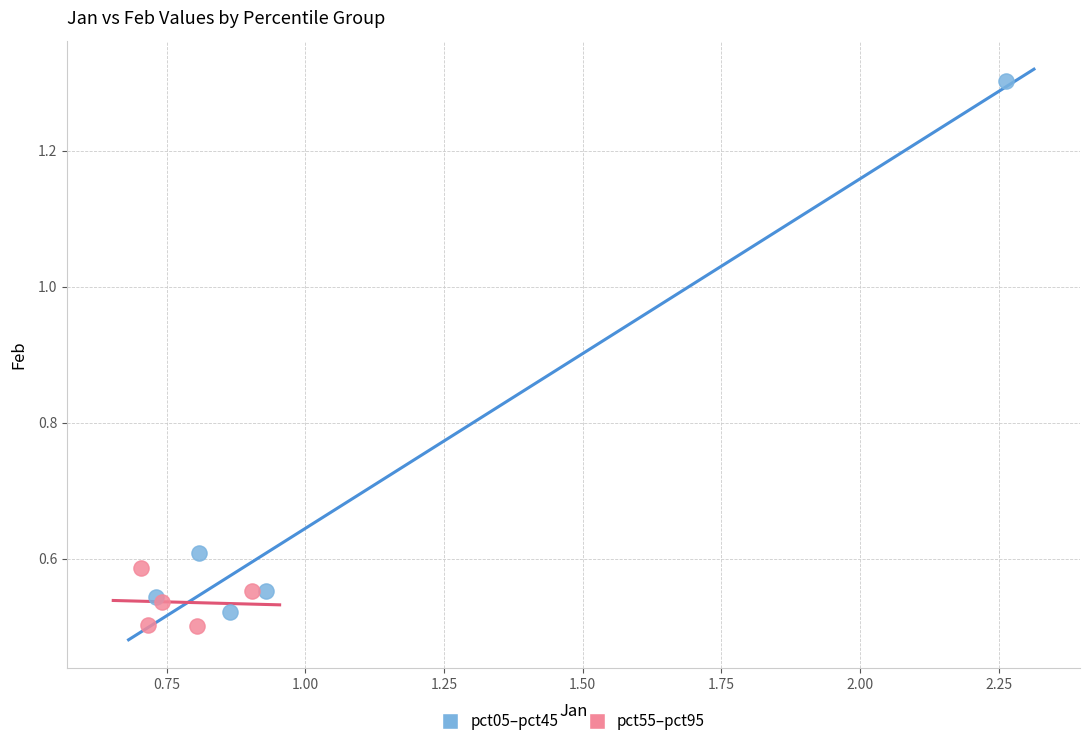

Which series contains the lowest Y value?

pct55–pct95